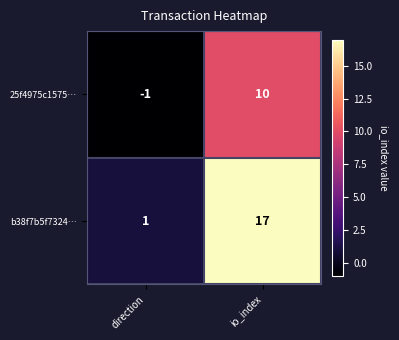

List the series in order of their overall mean, lowest first.

25f4975c1575…, b38f7b5f7324…